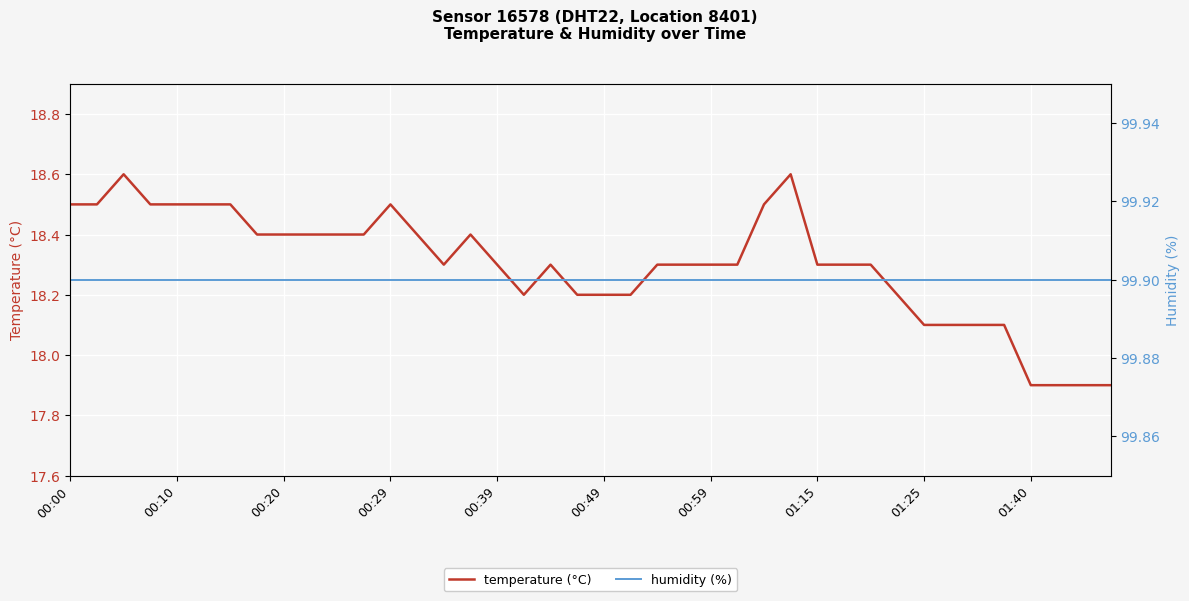

True or false: humidity (%) and temperature (°C) cross at least once.

False